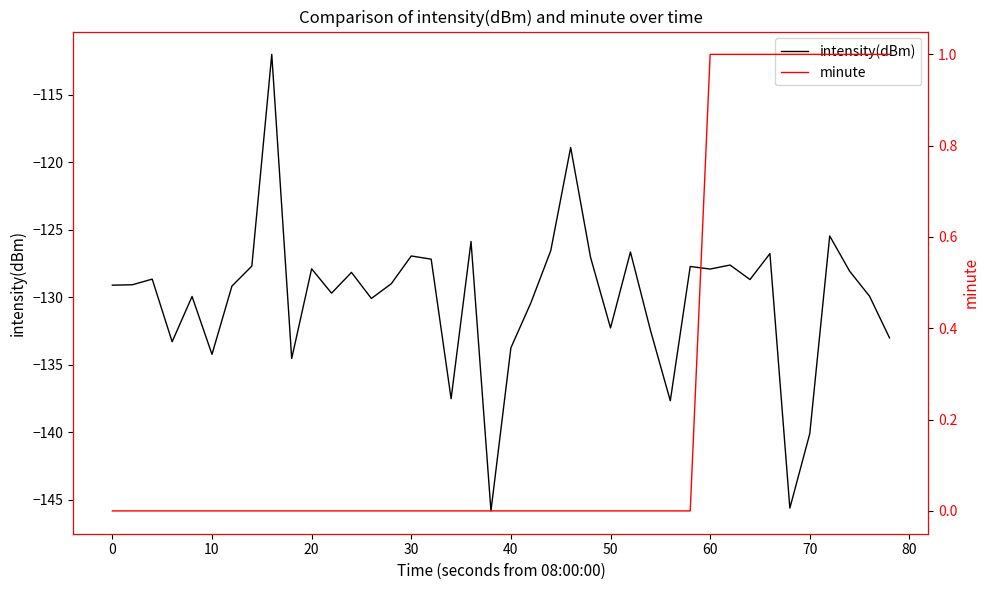

What is the lowest value of the intensity(dBm) series?

-145.8